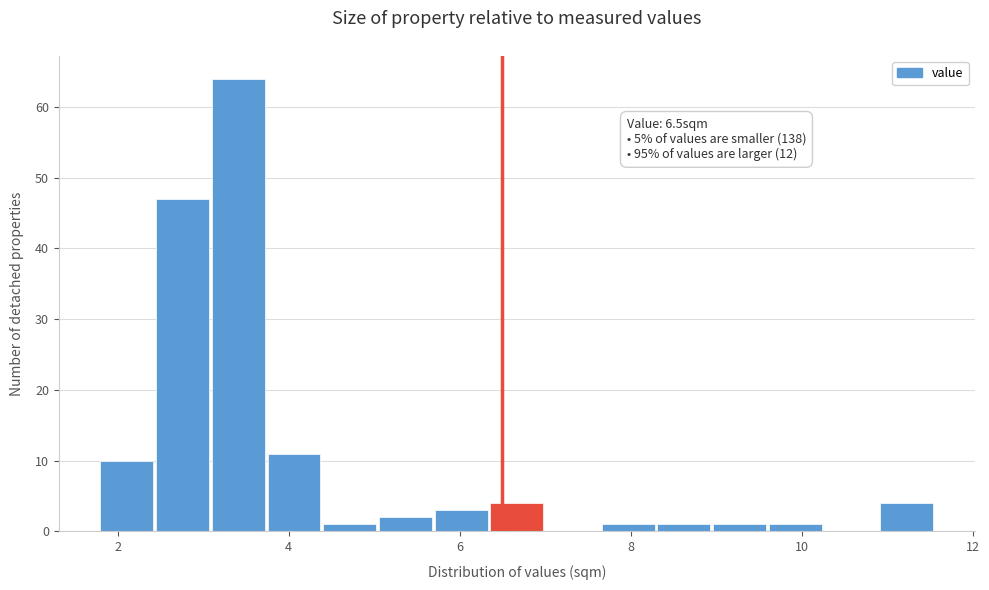

Read against the x-axis, roughly where is the centre of the tallest bar?

3.4